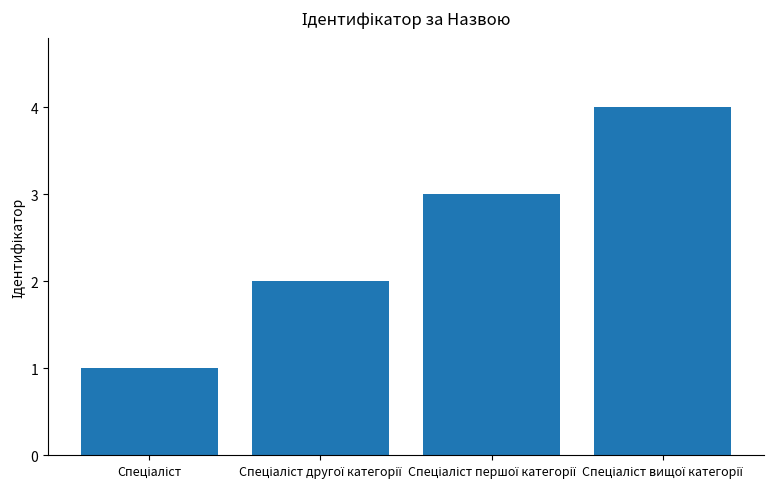

What is the maximum value shown in the chart?

4